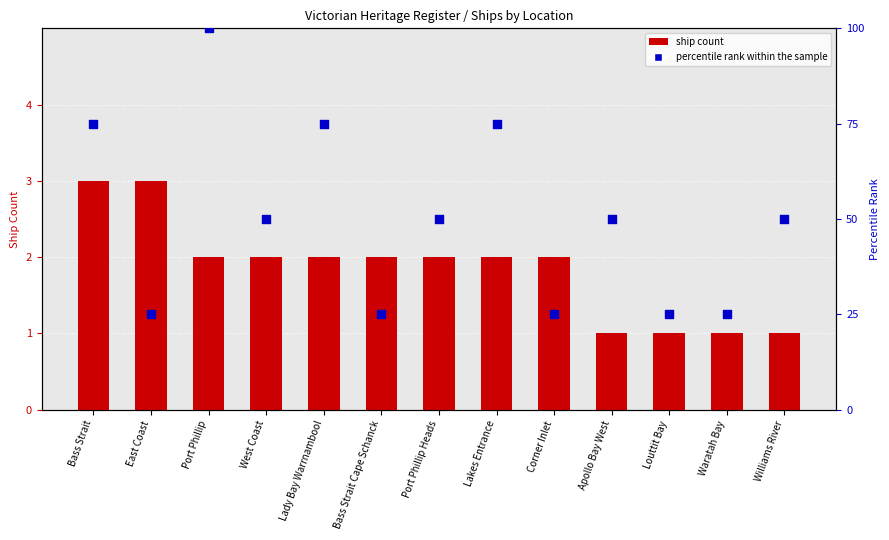

At how many categories does at least one series exceed 42?

8